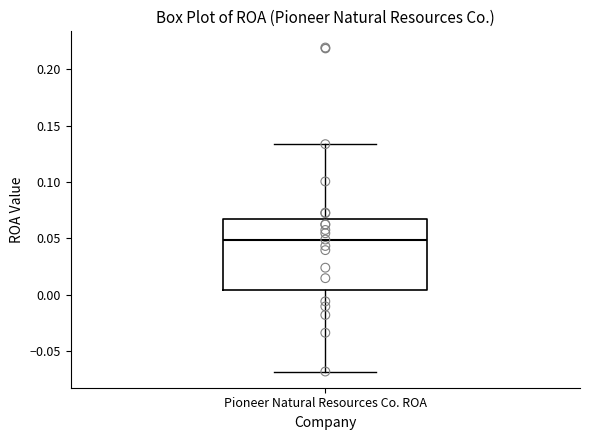

Transcribe this box plot: give where the median line is, the range the box spans, and where the two whiskers end, as read against the y-axis. The values are not printed on the chart, so give them approximately, as read against the axis.

median 0.050, box 0.005 to 0.065, whiskers -0.070 to 0.135